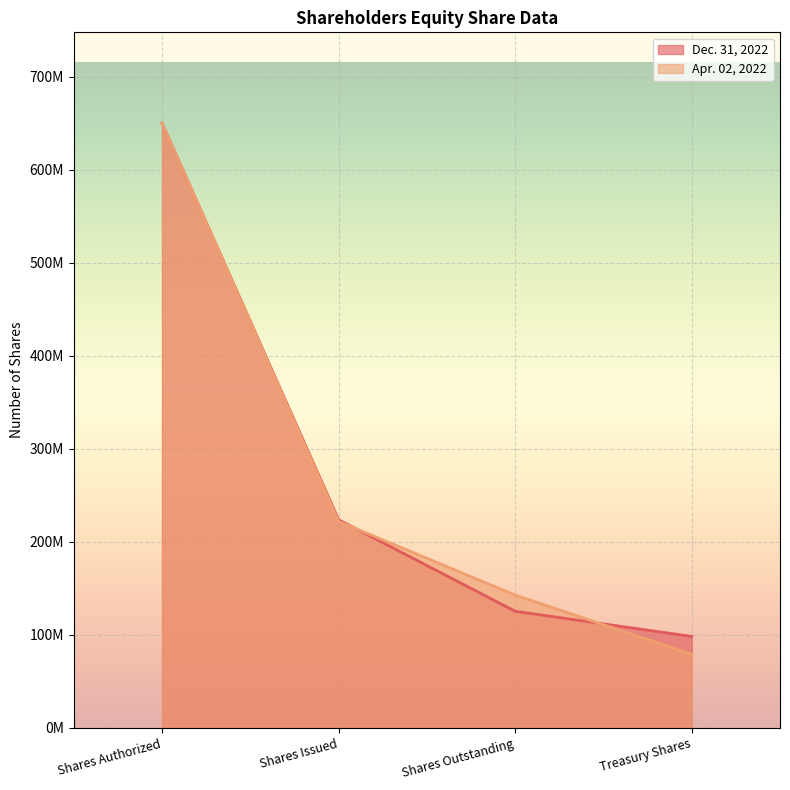

The value of Apr. 02, 2022 at Shares Outstanding is 142806269. True or false?

True